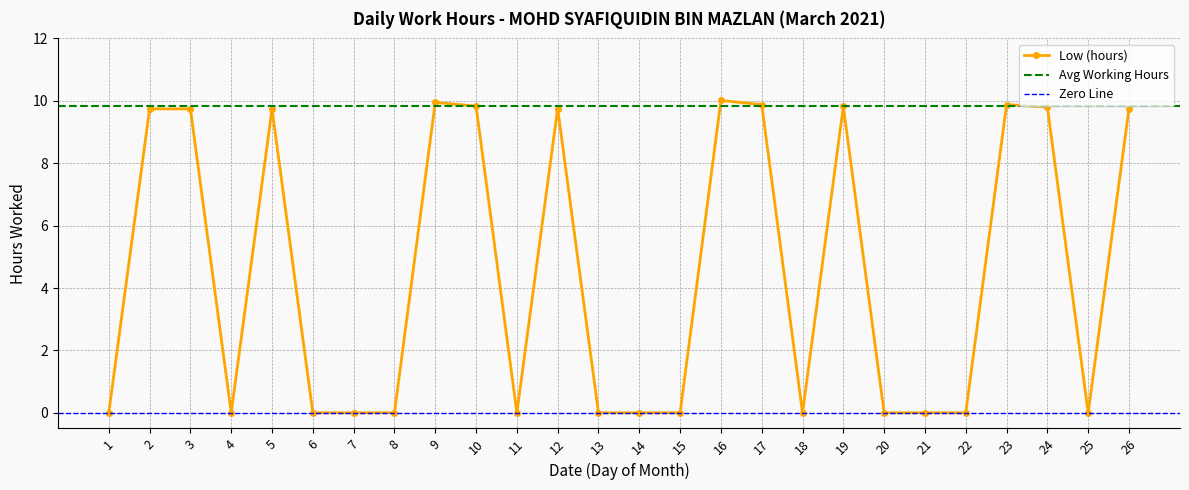

Where is the first local maximum?

5